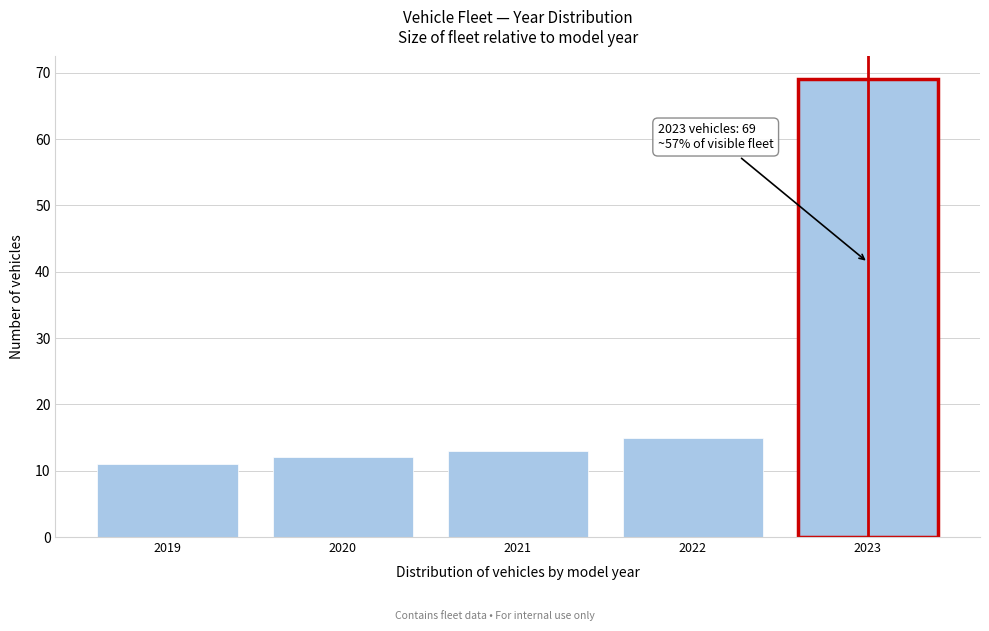

Over which range of the x-axis is the bar tallest?

2022.5 to 2023.5